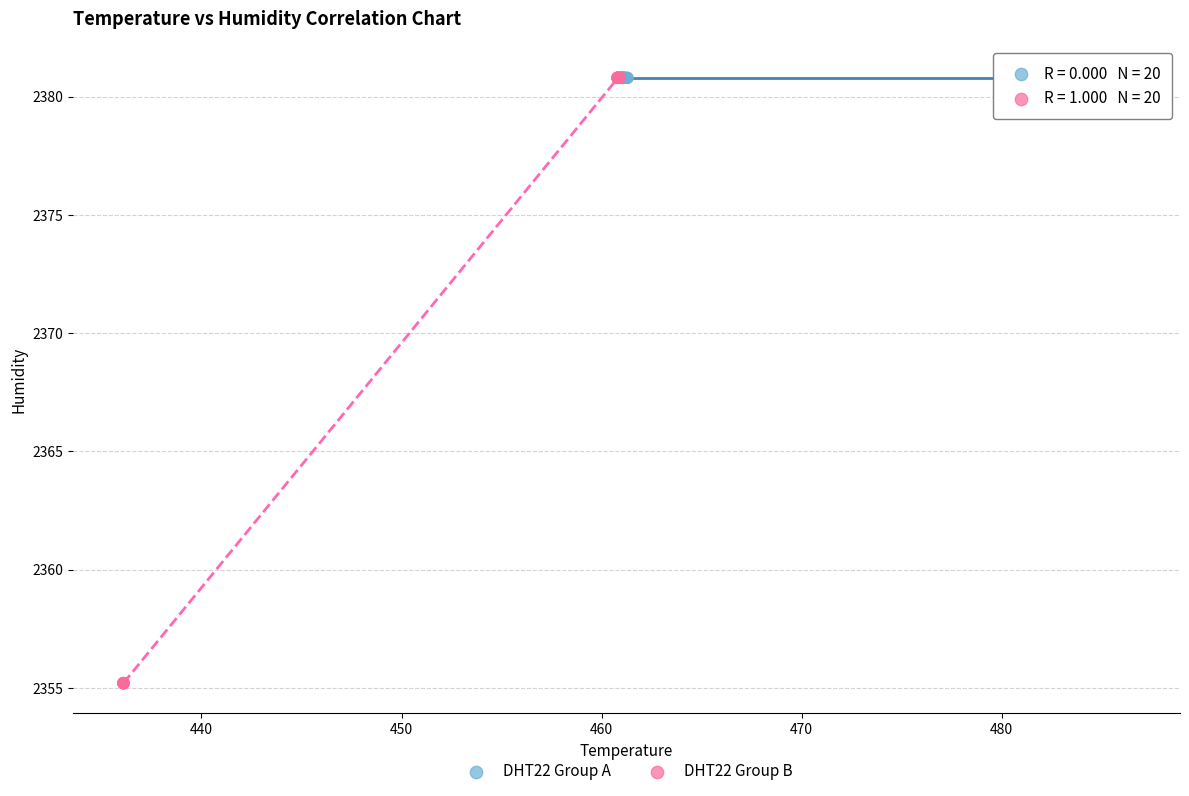

Which series contains the lowest Y value?

DHT22 Group B